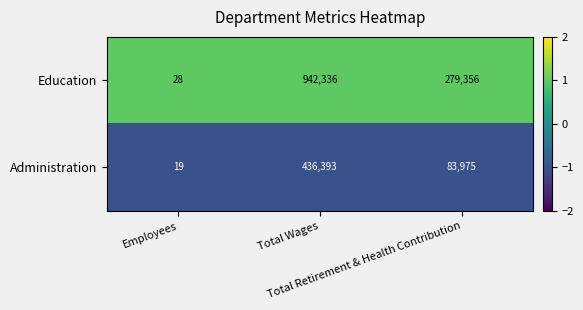

Rank the series at Total Wages from lowest to highest value.

Administration, Education